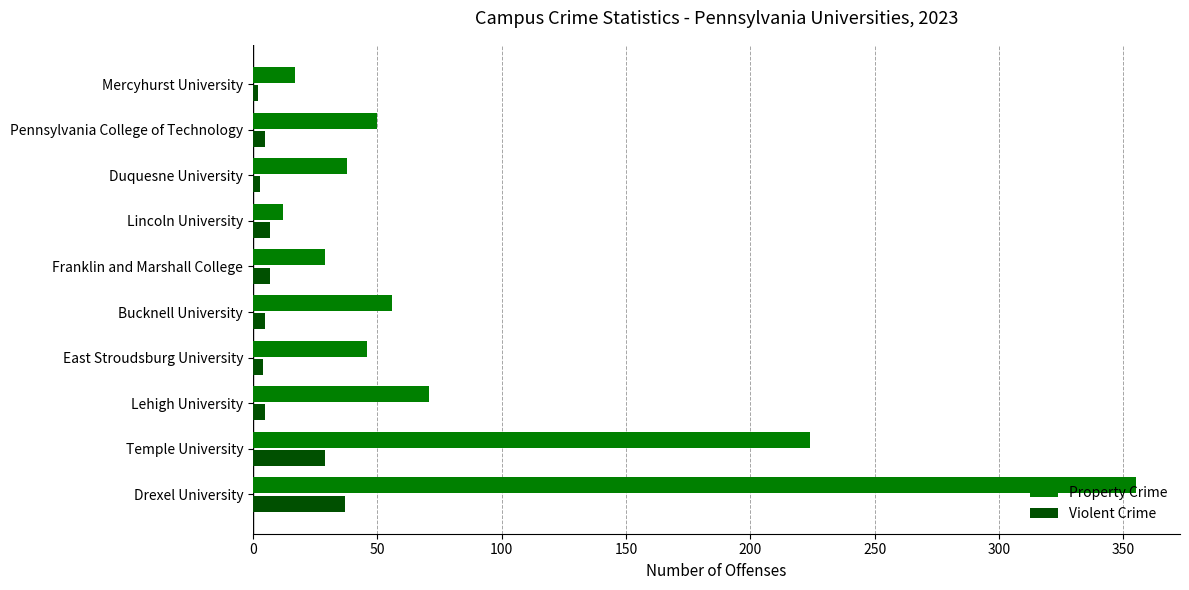

What is the average value of the Property Crime series?

90